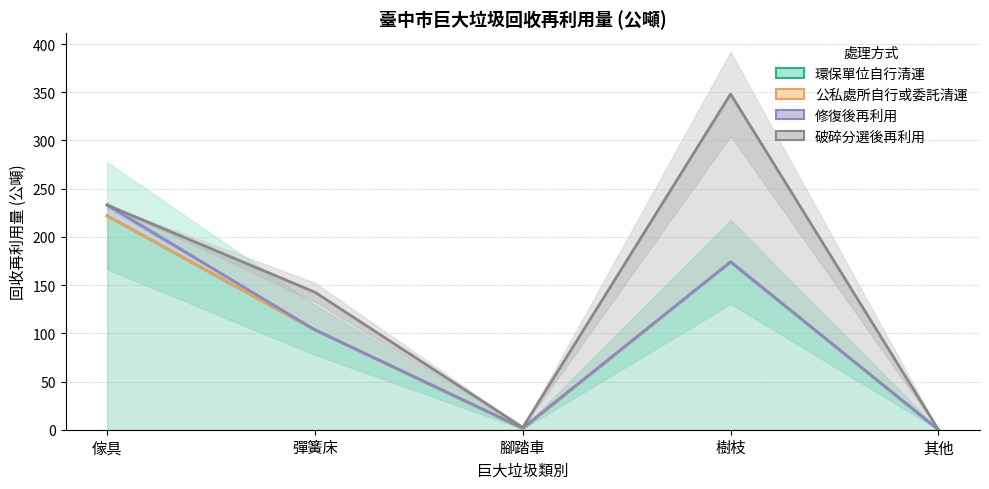

Between 傢具 and 腳踏車, which is larger?

傢具